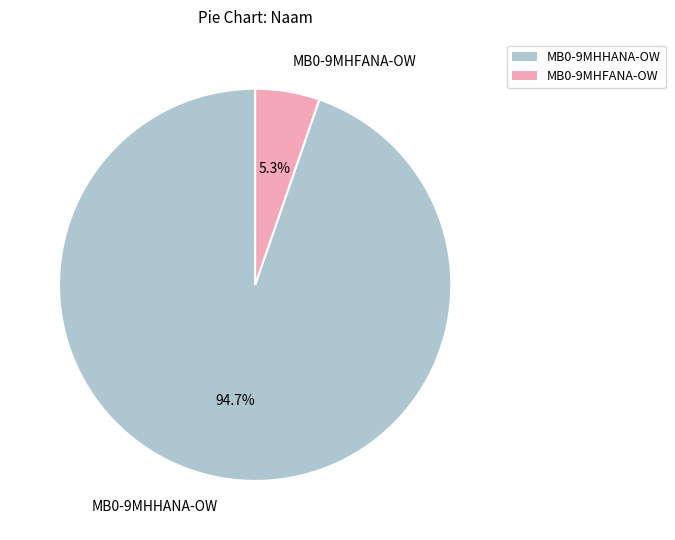

Which category has the smallest portion of the pie?

MB0-9MHFANA-OW